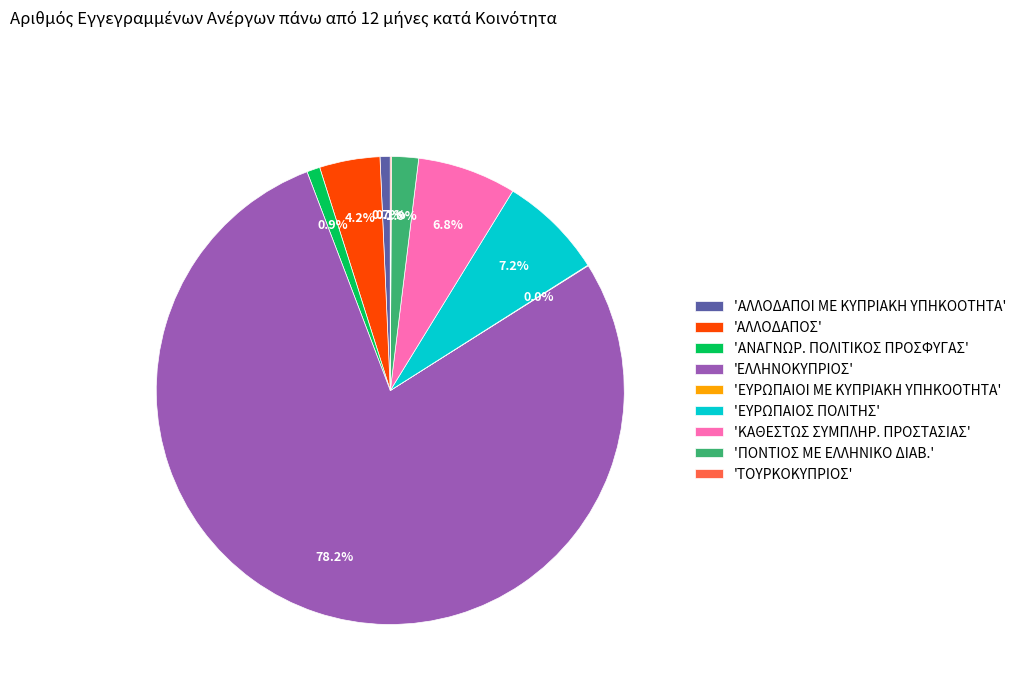

Between 'ΚΑΘΕΣΤΩΣ ΣΥΜΠΛΗΡ. ΠΡΟΣΤΑΣΙΑΣ' and 'ΑΝΑΓΝΩΡ. ΠΟΛΙΤΙΚΟΣ ΠΡΟΣΦΥΓΑΣ', which is larger?

'ΚΑΘΕΣΤΩΣ ΣΥΜΠΛΗΡ. ΠΡΟΣΤΑΣΙΑΣ'